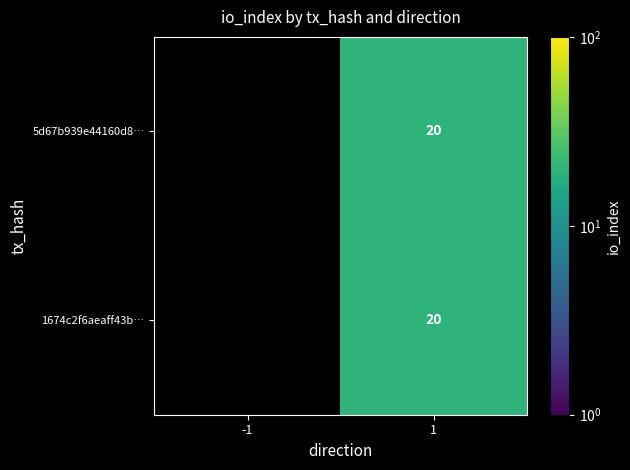

Which has a higher value, 1 or -1?

1